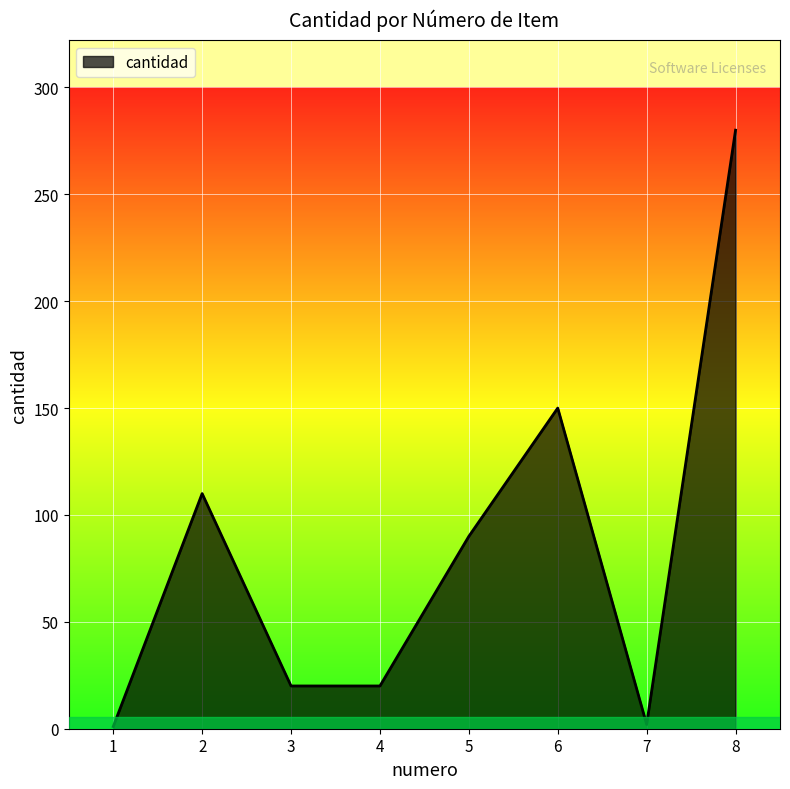

Which has a higher value, 4 or 8?

8